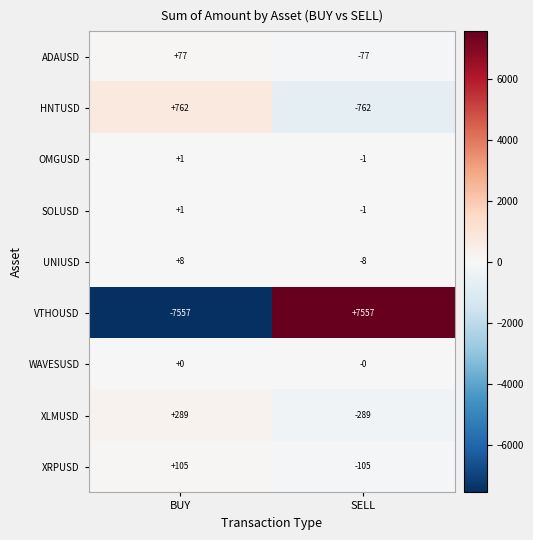

Rank the categories by XRPUSD value from highest to lowest.

BUY, SELL